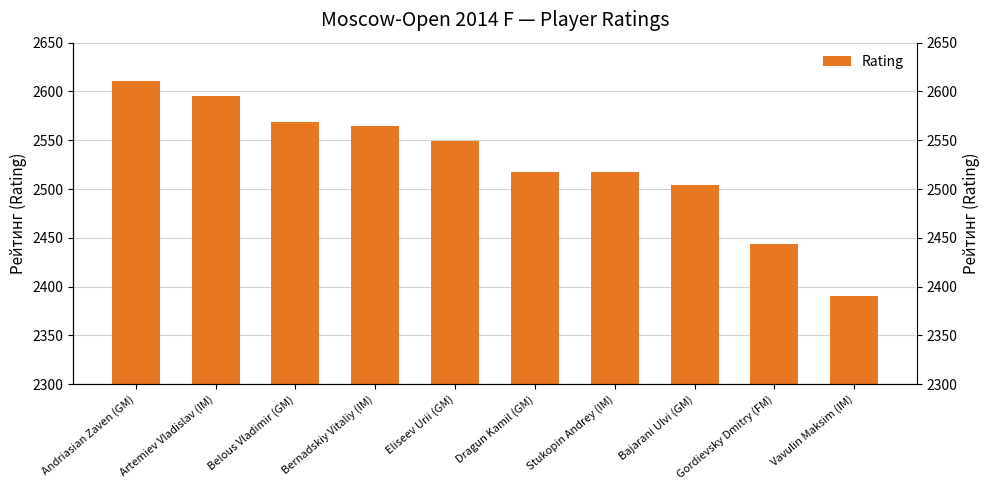

What is the sum of the values at Vavulin Maksim (IM) and Stukopin Andrey (IM)?

4907